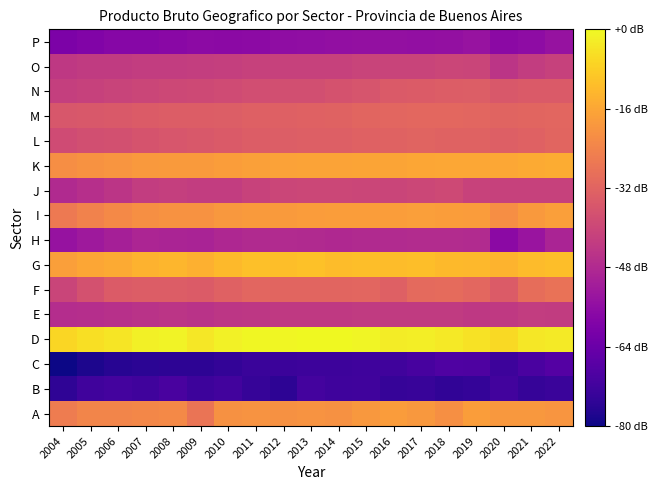

Reading left to right, what are all the values shown in this chart?

A: 2004=4.1	2005=4.2	2006=4.2	2007=4.2	2008=4.2	2009=4.0	2010=4.2	2011=4.3	2012=4.2	2013=4.3	2014=4.2	2015=4.3	2016=4.3	2017=4.3	2018=4.2	2019=4.3	2020=4.3	2021=4.3	2022=4.3
B: 2004=2.6	2005=2.7	2006=2.8	2007=2.7	2008=2.8	2009=2.7	2010=2.8	2011=2.7	2012=2.6	2013=2.8	2014=2.7	2015=2.7	2016=2.7	2017=2.7	2018=2.7	2019=2.7	2020=2.7	2021=2.7	2022=2.7
C: 2004=2.5	2005=2.6	2006=2.6	2007=2.6	2008=2.6	2009=2.6	2010=2.7	2011=2.7	2012=2.7	2013=2.7	2014=2.7	2015=2.7	2016=2.7	2017=2.8	2018=2.8	2019=2.8	2020=2.7	2021=2.8	2022=2.8
D: 2004=4.7	2005=4.7	2006=4.7	2007=4.8	2008=4.8	2009=4.8	2010=4.8	2011=4.8	2012=4.8	2013=4.9	2014=4.8	2015=4.8	2016=4.8	2017=4.8	2018=4.8	2019=4.7	2020=4.7	2021=4.8	2022=4.8
E: 2004=3.5	2005=3.5	2006=3.5	2007=3.5	2008=3.5	2009=3.5	2010=3.5	2011=3.6	2012=3.6	2013=3.6	2014=3.6	2015=3.6	2016=3.6	2017=3.6	2018=3.6	2019=3.6	2020=3.6	2021=3.6	2022=3.6
F: 2004=3.7	2005=3.8	2006=3.8	2007=3.9	2008=3.9	2009=3.9	2010=3.9	2011=3.9	2012=3.9	2013=3.9	2014=3.9	2015=3.9	2016=3.9	2017=4.0	2018=4.0	2019=3.9	2020=3.9	2021=4.0	2022=4.0
G: 2004=4.3	2005=4.4	2006=4.4	2007=4.5	2008=4.5	2009=4.4	2010=4.5	2011=4.5	2012=4.5	2013=4.5	2014=4.5	2015=4.5	2016=4.5	2017=4.5	2018=4.5	2019=4.5	2020=4.5	2021=4.5	2022=4.5
H: 2004=3.3	2005=3.3	2006=3.4	2007=3.4	2008=3.4	2009=3.4	2010=3.4	2011=3.5	2012=3.5	2013=3.4	2014=3.4	2015=3.4	2016=3.5	2017=3.5	2018=3.5	2019=3.5	2020=3.2	2021=3.3	2022=3.4
I: 2004=4.1	2005=4.1	2006=4.2	2007=4.2	2008=4.3	2009=4.3	2010=4.3	2011=4.3	2012=4.3	2013=4.3	2014=4.3	2015=4.3	2016=4.3	2017=4.3	2018=4.3	2019=4.3	2020=4.2	2021=4.3	2022=4.3
J: 2004=3.4	2005=3.5	2006=3.5	2007=3.6	2008=3.6	2009=3.6	2010=3.6	2011=3.6	2012=3.7	2013=3.7	2014=3.7	2015=3.7	2016=3.7	2017=3.7	2018=3.7	2019=3.6	2020=3.6	2021=3.6	2022=3.6
K: 2004=4.2	2005=4.3	2006=4.3	2007=4.3	2008=4.3	2009=4.3	2010=4.3	2011=4.3	2012=4.4	2013=4.4	2014=4.4	2015=4.4	2016=4.4	2017=4.4	2018=4.4	2019=4.4	2020=4.4	2021=4.4	2022=4.4
L: 2004=3.7	2005=3.7	2006=3.8	2007=3.8	2008=3.8	2009=3.8	2010=3.8	2011=3.9	2012=3.9	2013=3.9	2014=3.9	2015=3.9	2016=3.9	2017=3.9	2018=3.9	2019=3.9	2020=3.9	2021=3.9	2022=3.9
M: 2004=3.8	2005=3.8	2006=3.8	2007=3.8	2008=3.9	2009=3.9	2010=3.9	2011=3.9	2012=3.9	2013=3.9	2014=3.9	2015=3.9	2016=3.9	2017=3.9	2018=3.9	2019=3.9	2020=3.9	2021=3.9	2022=3.9
N: 2004=3.6	2005=3.6	2006=3.7	2007=3.7	2008=3.7	2009=3.7	2010=3.7	2011=3.7	2012=3.7	2013=3.7	2014=3.8	2015=3.8	2016=3.8	2017=3.9	2018=3.9	2019=3.9	2020=3.8	2021=3.8	2022=3.8
O: 2004=3.6	2005=3.6	2006=3.6	2007=3.6	2008=3.6	2009=3.6	2010=3.6	2011=3.6	2012=3.6	2013=3.6	2014=3.6	2015=3.7	2016=3.7	2017=3.7	2018=3.7	2019=3.7	2020=3.5	2021=3.6	2022=3.6
P: 2004=3.1	2005=3.1	2006=3.2	2007=3.2	2008=3.2	2009=3.2	2010=3.2	2011=3.2	2012=3.2	2013=3.2	2014=3.2	2015=3.2	2016=3.2	2017=3.2	2018=3.2	2019=3.3	2020=3.2	2021=3.2	2022=3.3